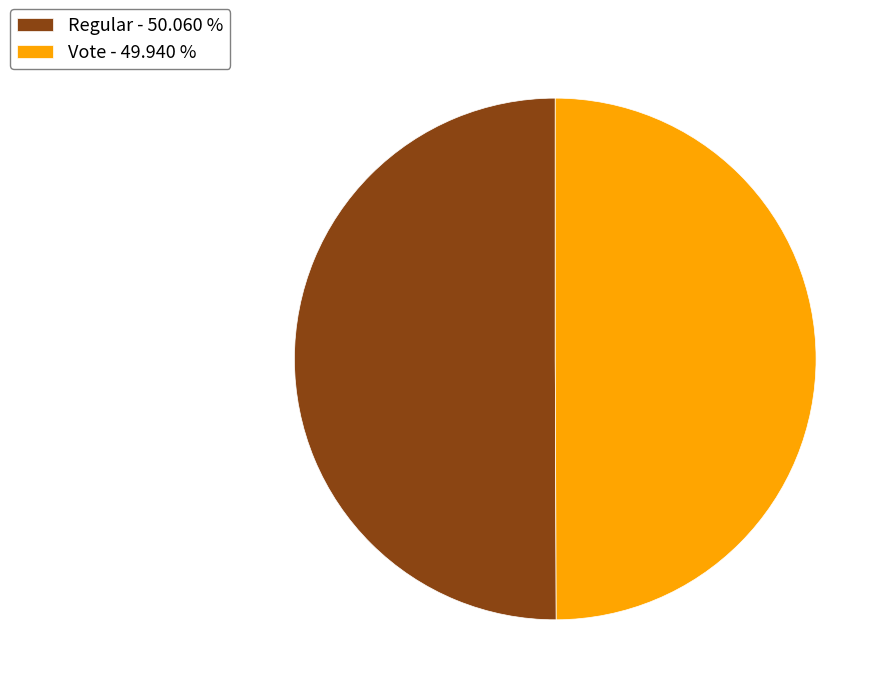

The Vote slice represents 35% of the pie. True or false?

False